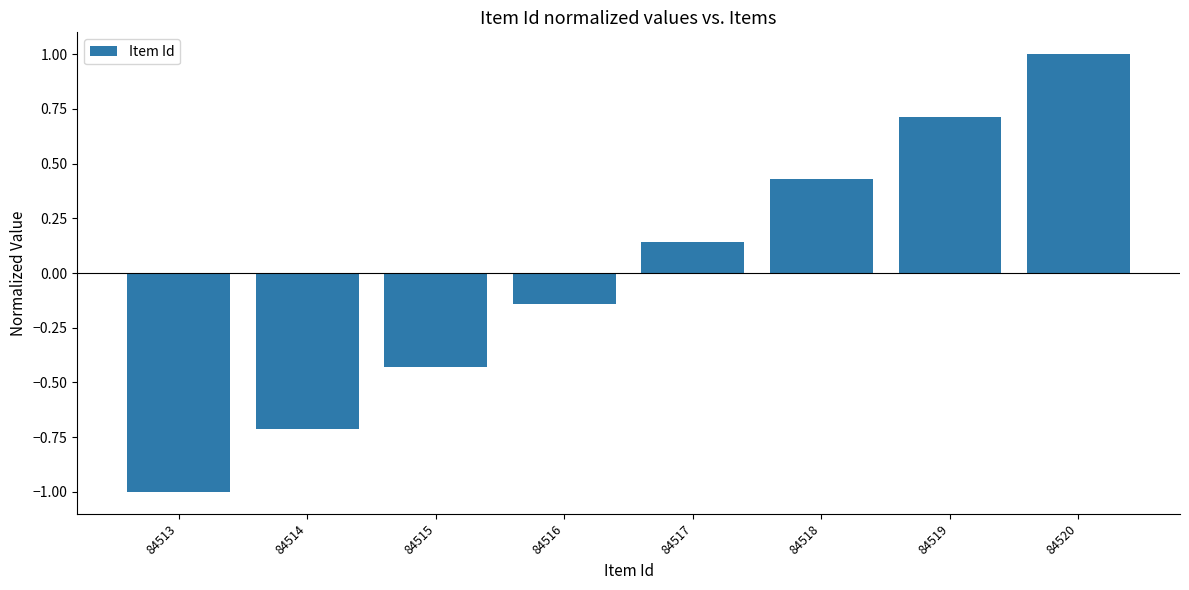

What is the sum of the values at 84514 and 84518?

-0.3